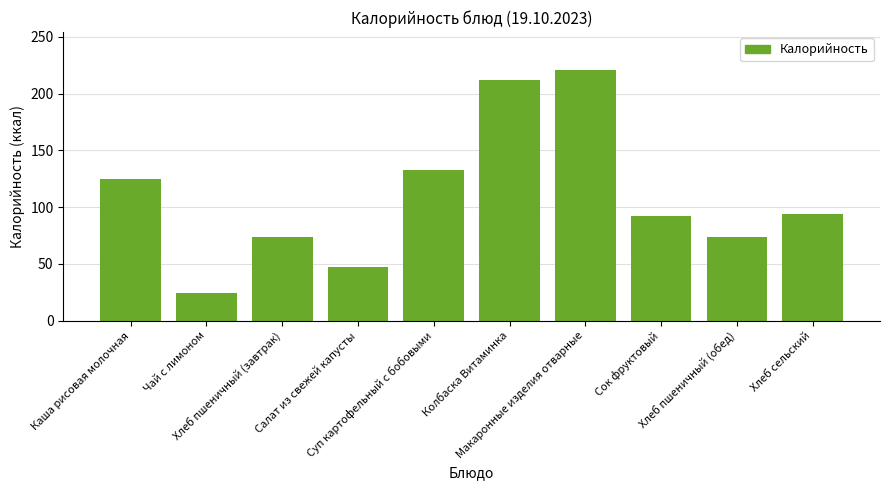

Reading left to right, extract all data points from this chart.

125	24	74	47	133	212	221	92	74	94